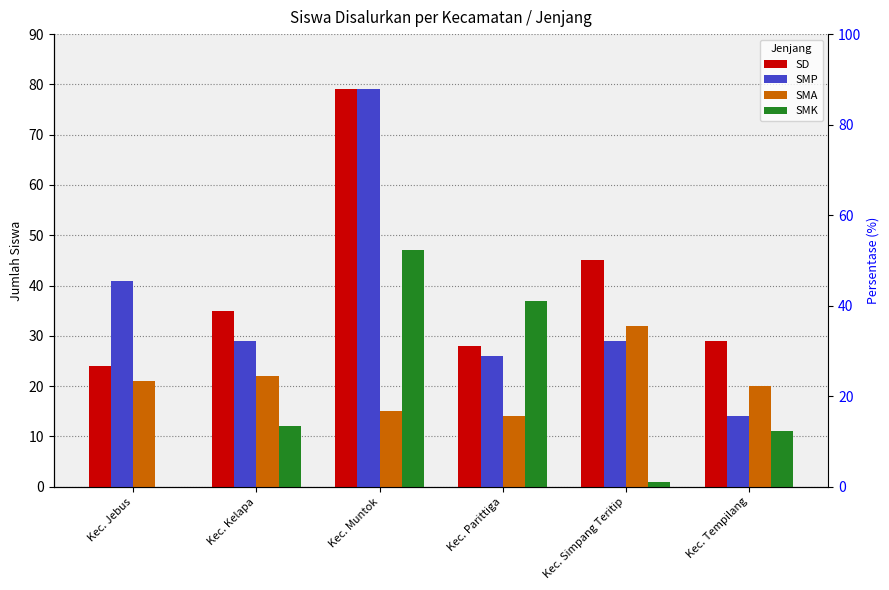

Which has a higher value, Kec. Simpang Teritip or Kec. Jebus?

Kec. Simpang Teritip